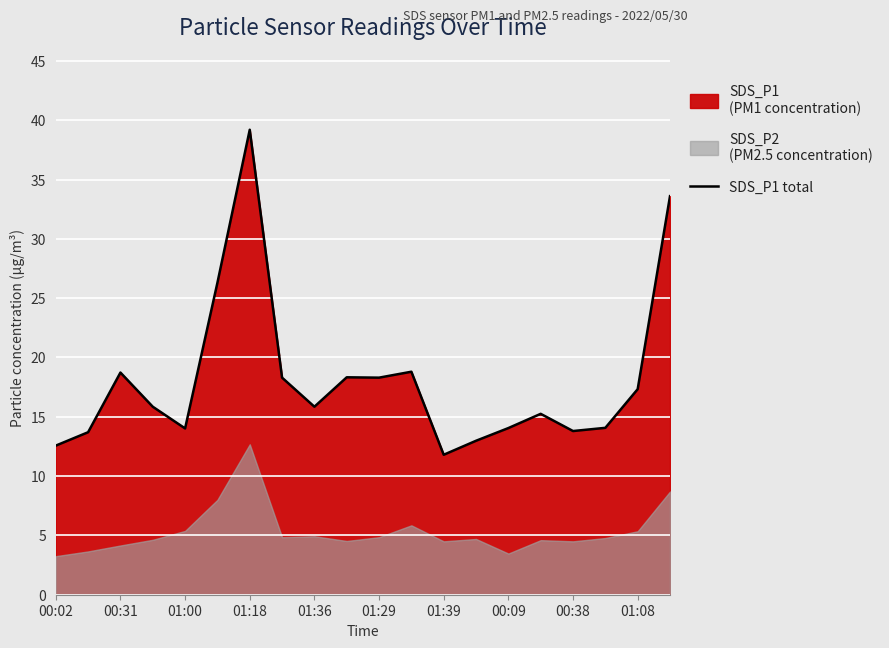

What is the difference between the maximum and minimum values?

27.4